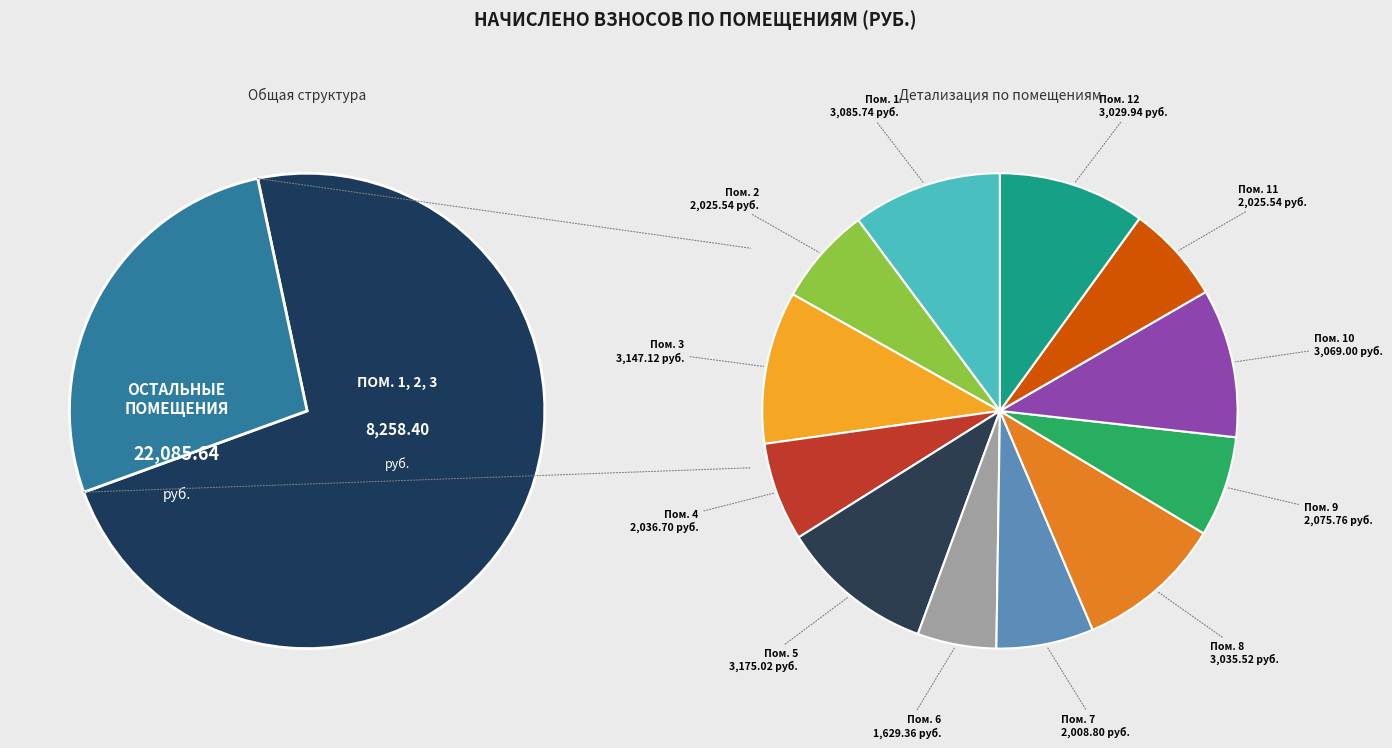

The 11 slice represents 20% of the pie. True or false?

False